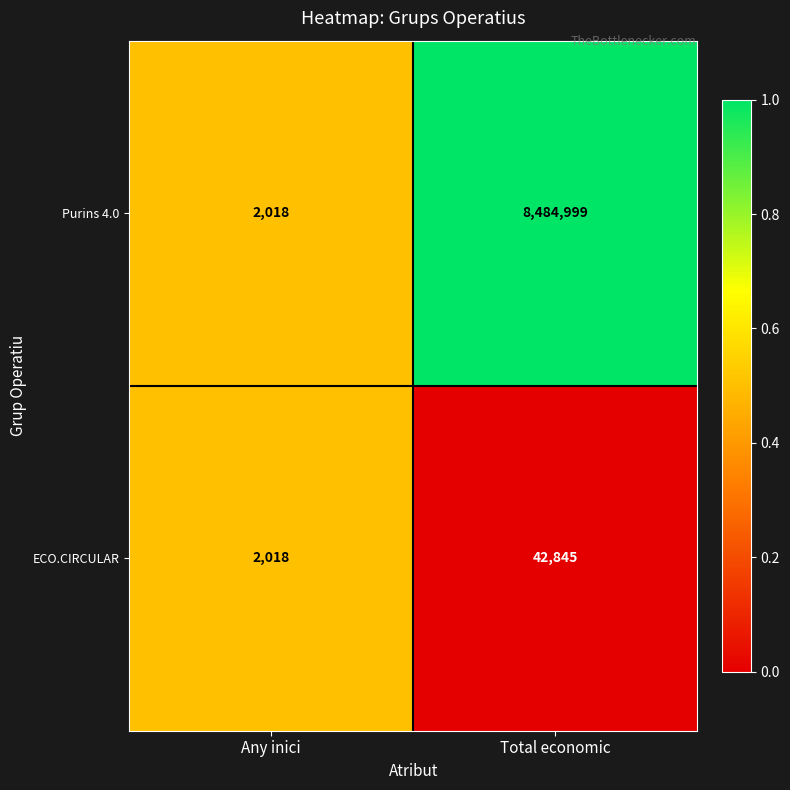

Count the number of categories in the chart.

2